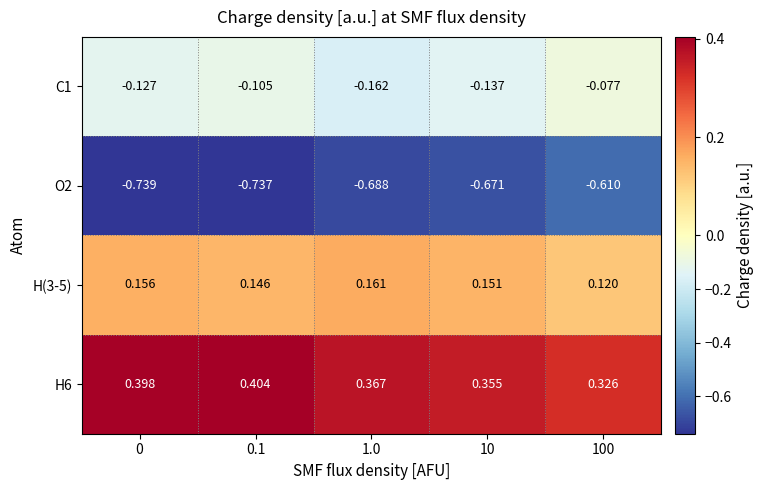

Rank the series at 100 from highest to lowest value.

H6, H(3-5), C1, O2